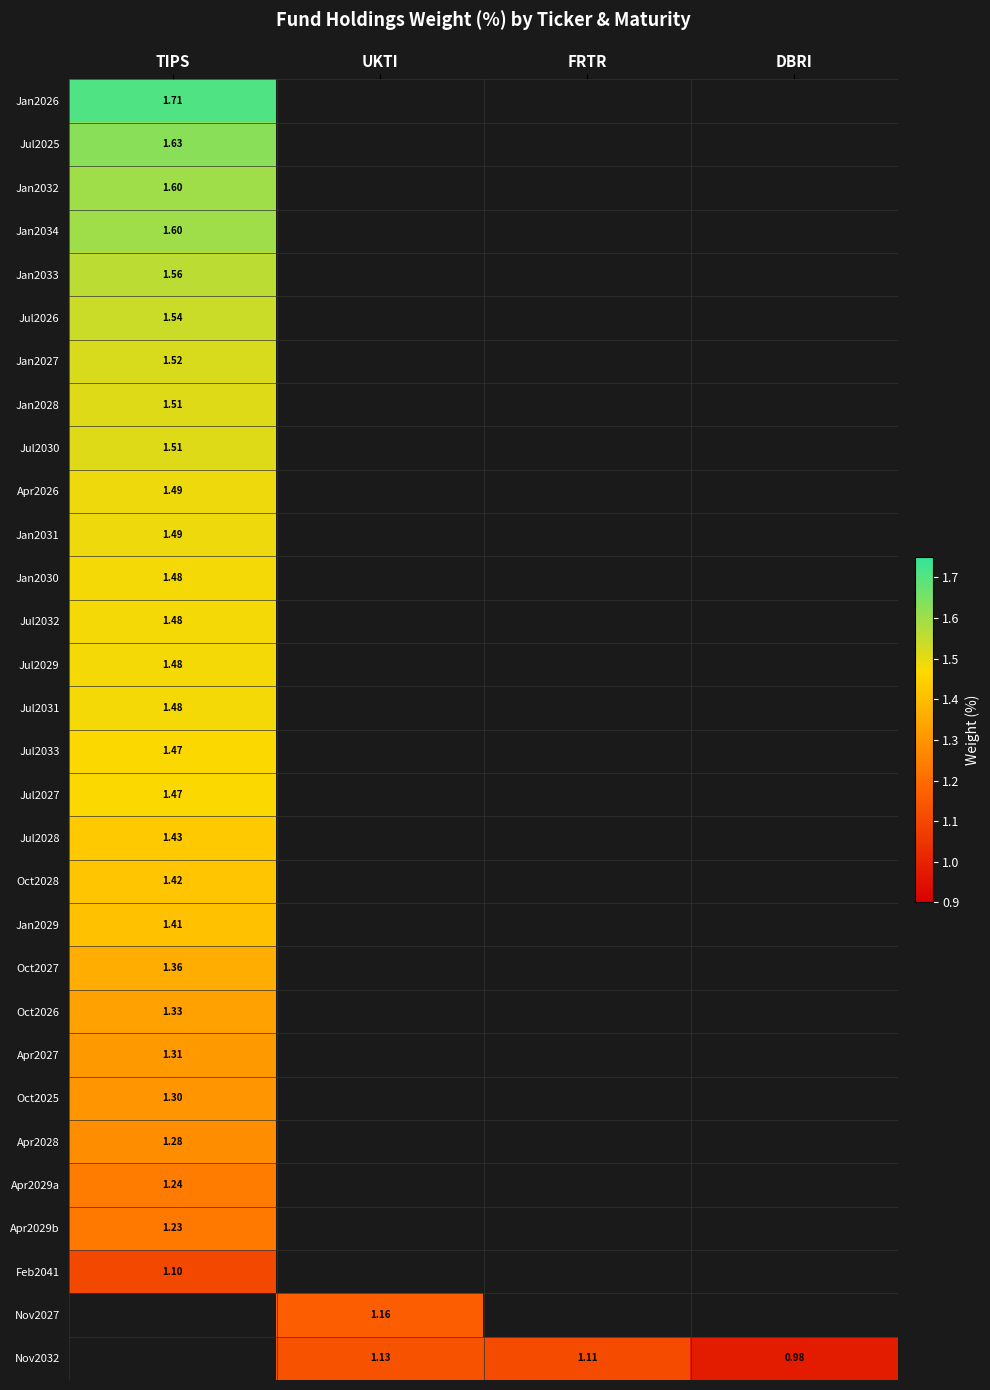

What is the sum of all Apr2029b values?

1.2